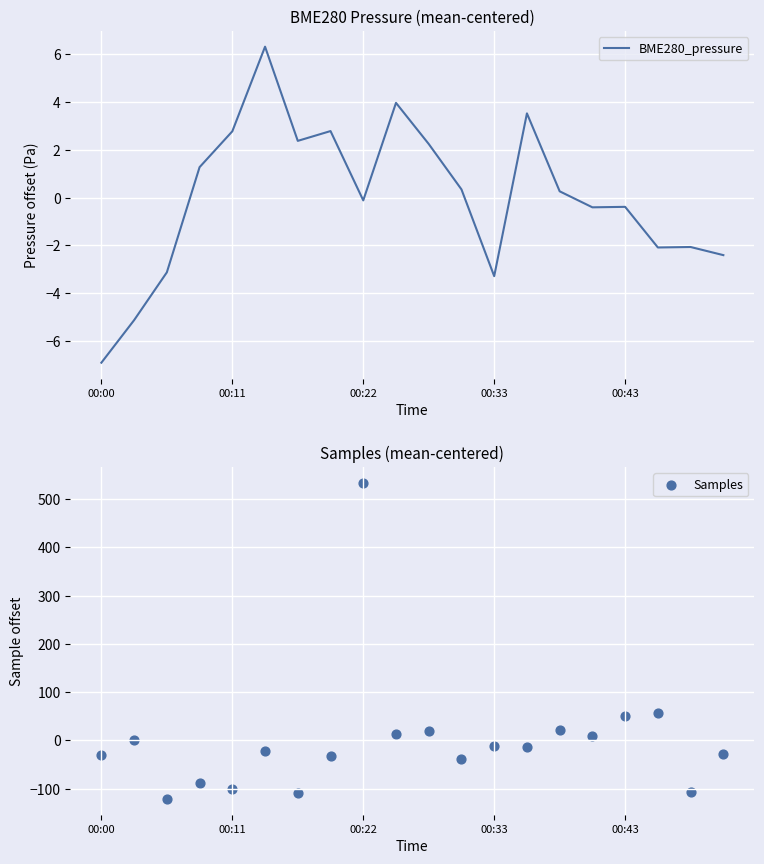

Which series reaches the minimum Y coordinate?

Samples